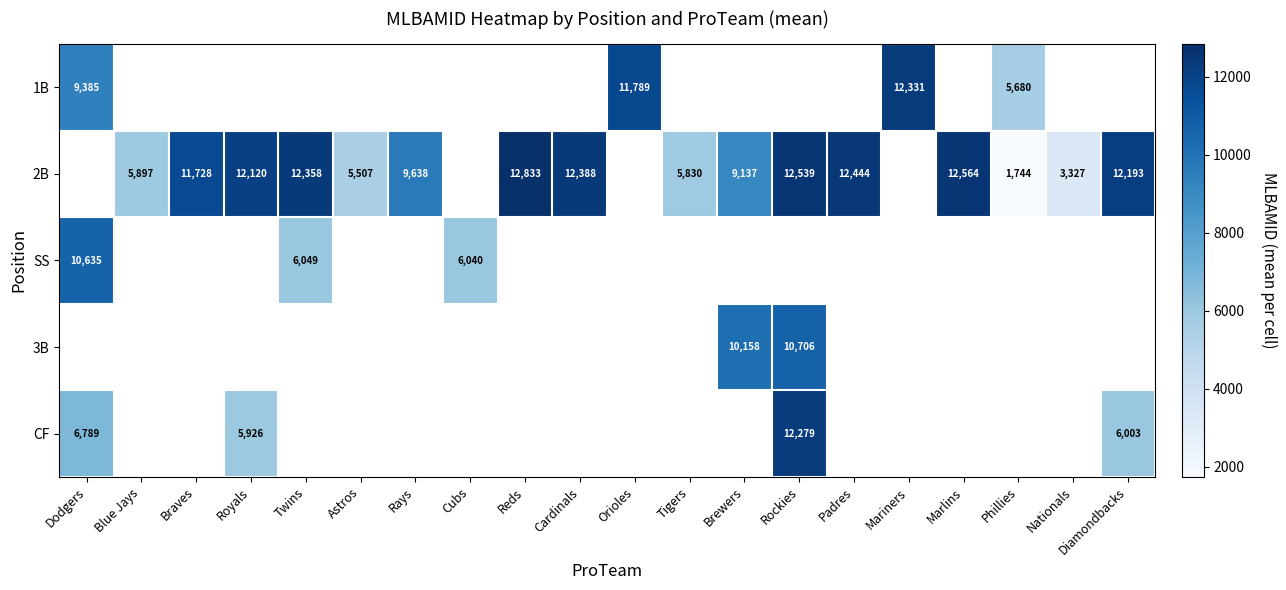

What is the spread (max minus min) of values at Dodgers?

3846.0